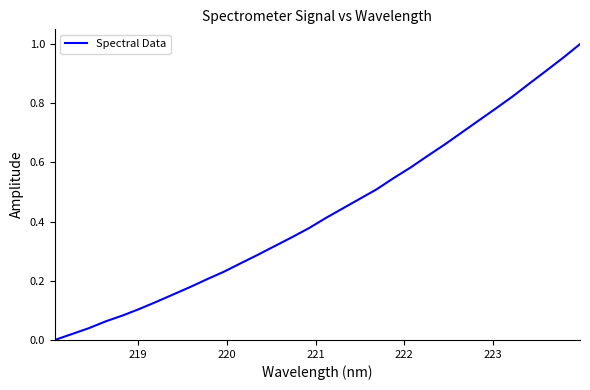

What is the value of the 5th point from the left?

0.1